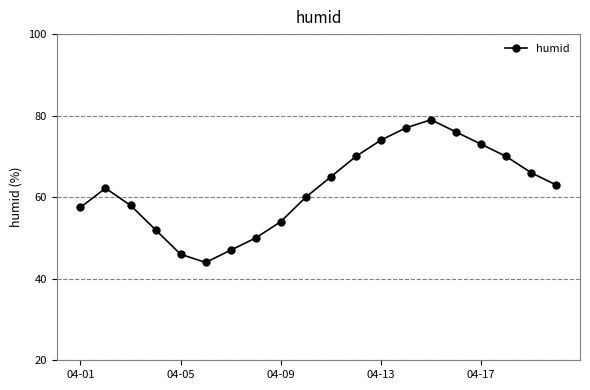

What is the sum of all values?

1243.7